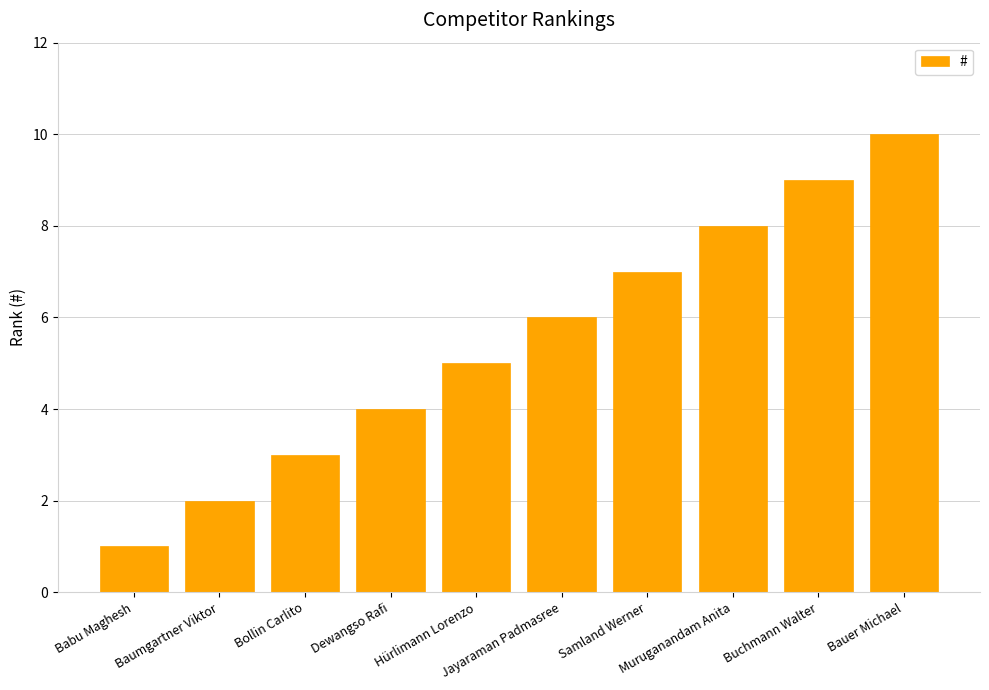

Reading left to right, list all the values displayed in this chart.

1	2	3	4	5	6	7	8	9	10